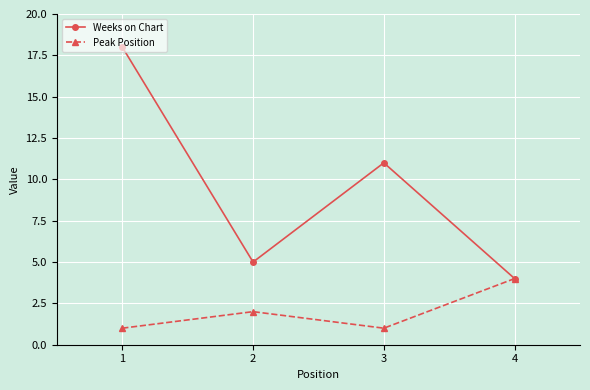

What is the value of the Weeks on Chart point at the 2nd from the left?

5